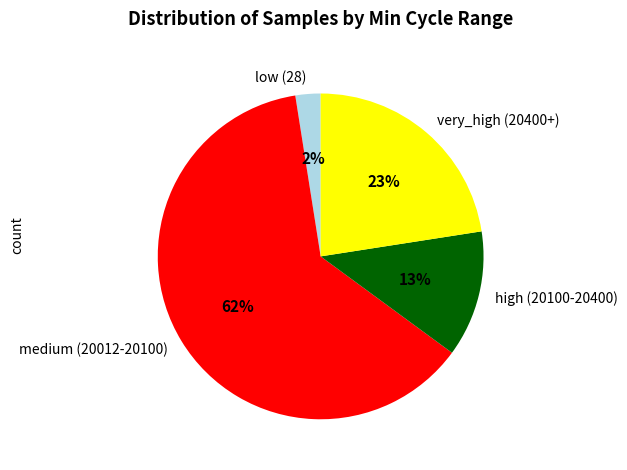

The high (20100-20400) slice represents 20% of the pie. True or false?

False